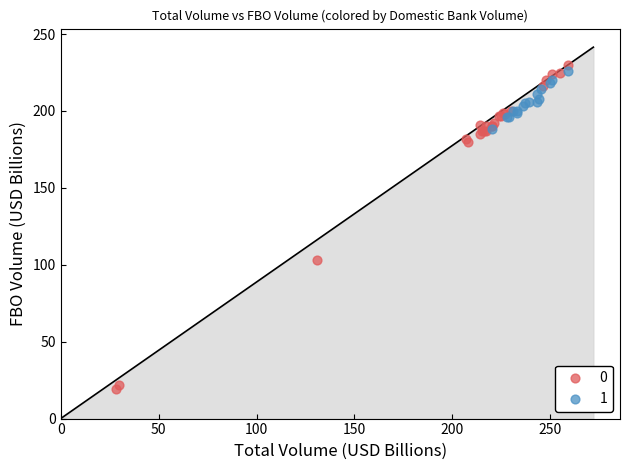

What are all the series names shown in the legend?

0, 1